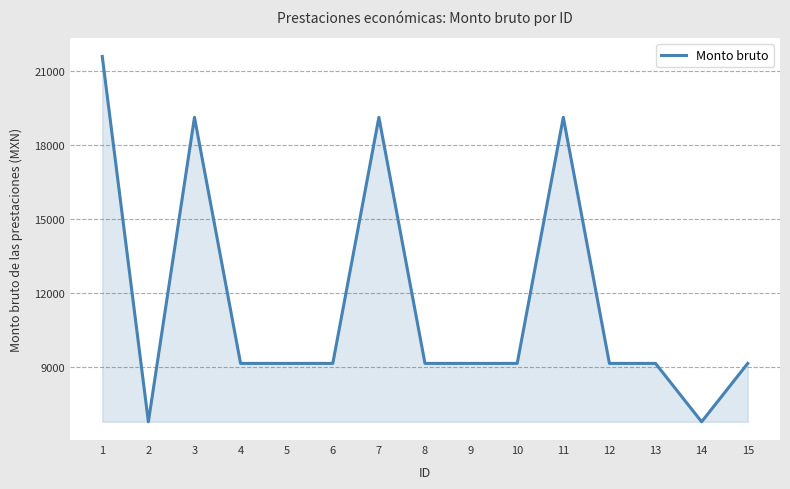

True or false: the data shows 9143.5 at 4.

True